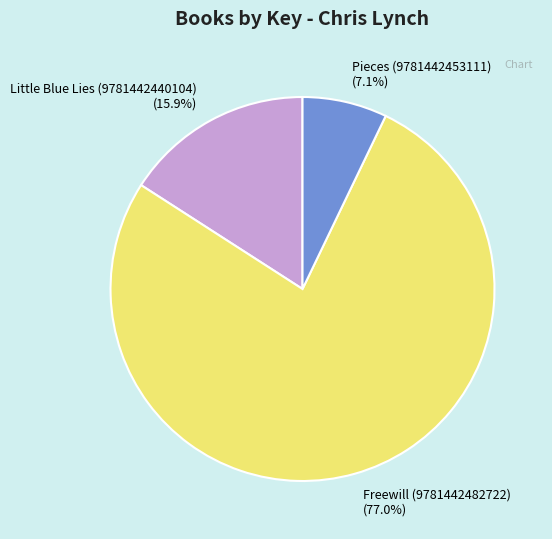

To the nearest percent, what percentage of the pie is Pieces (9781442453111)?

7%